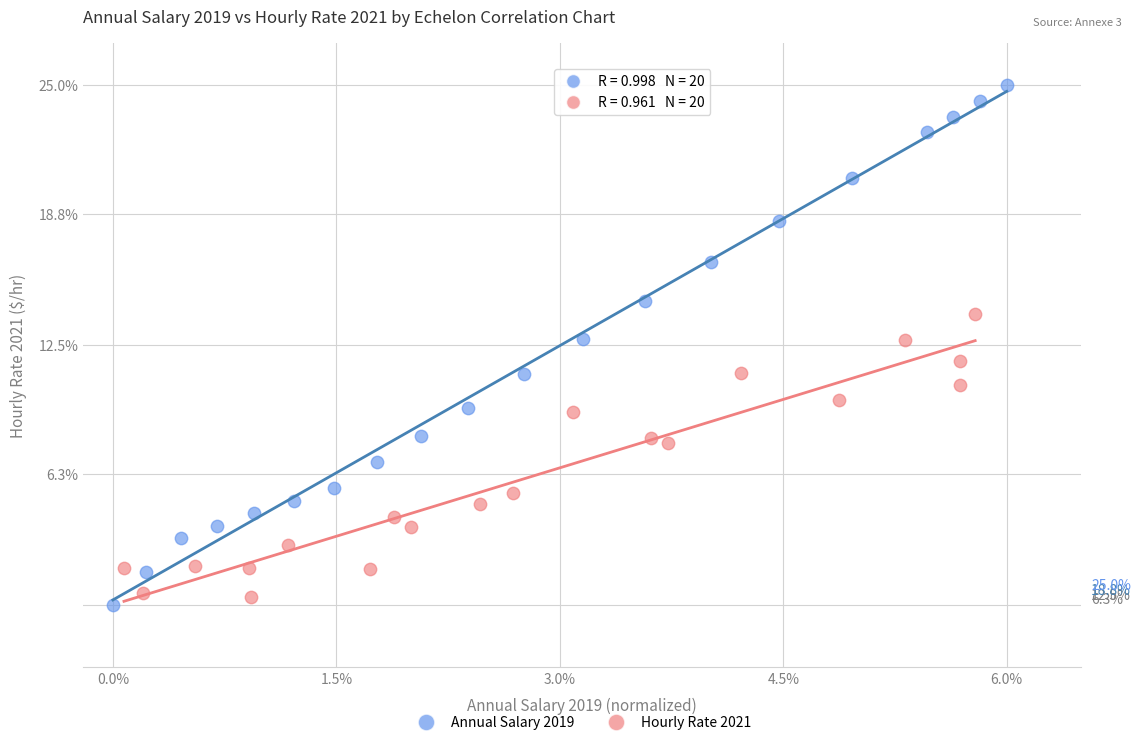

Which series reaches the maximum Y coordinate?

Annual Salary 2019